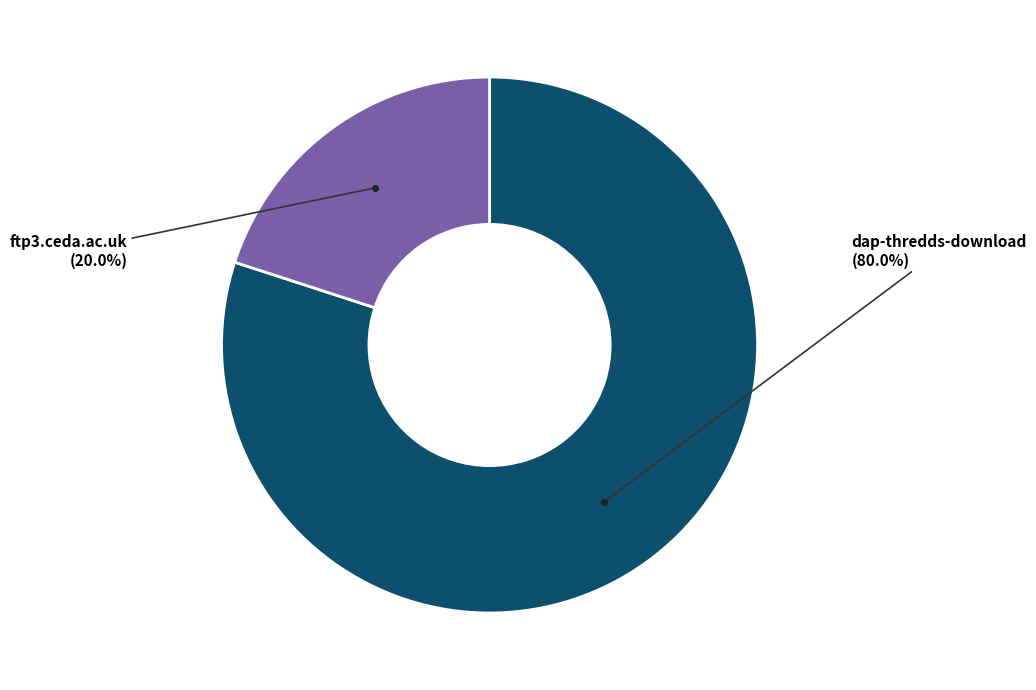

Is there any slice that represents more than half of the pie?

Yes